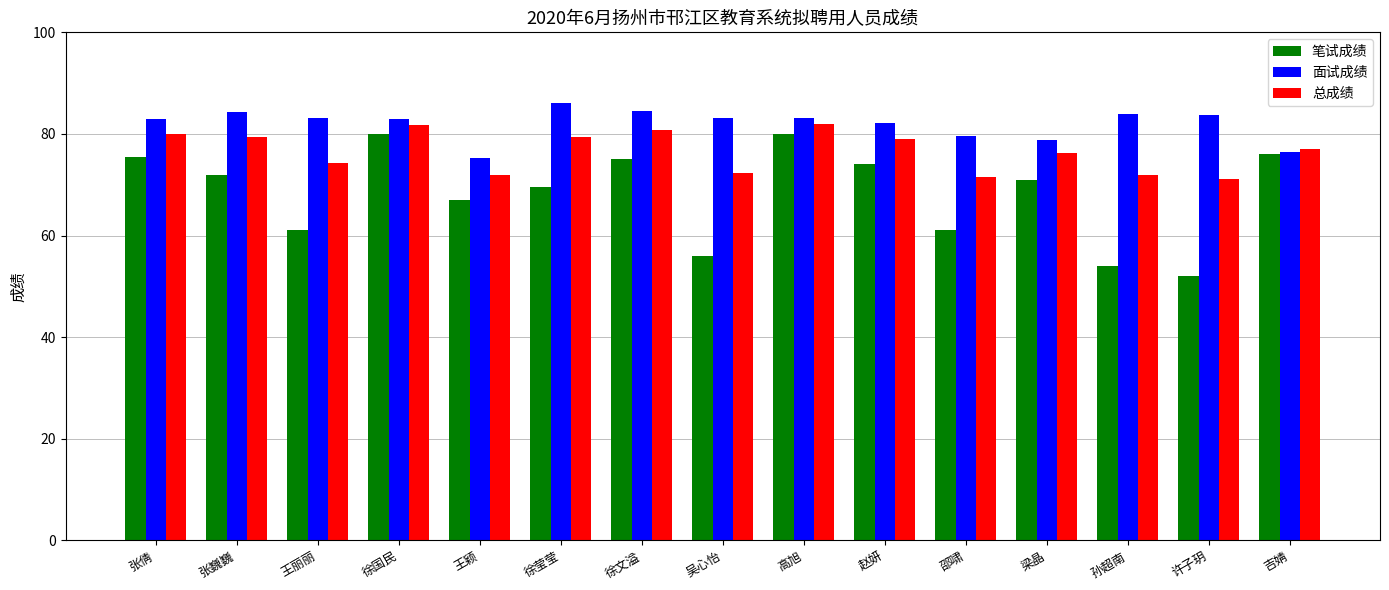

List the series in order of their overall mean, lowest first.

笔试成绩, 总成绩, 面试成绩